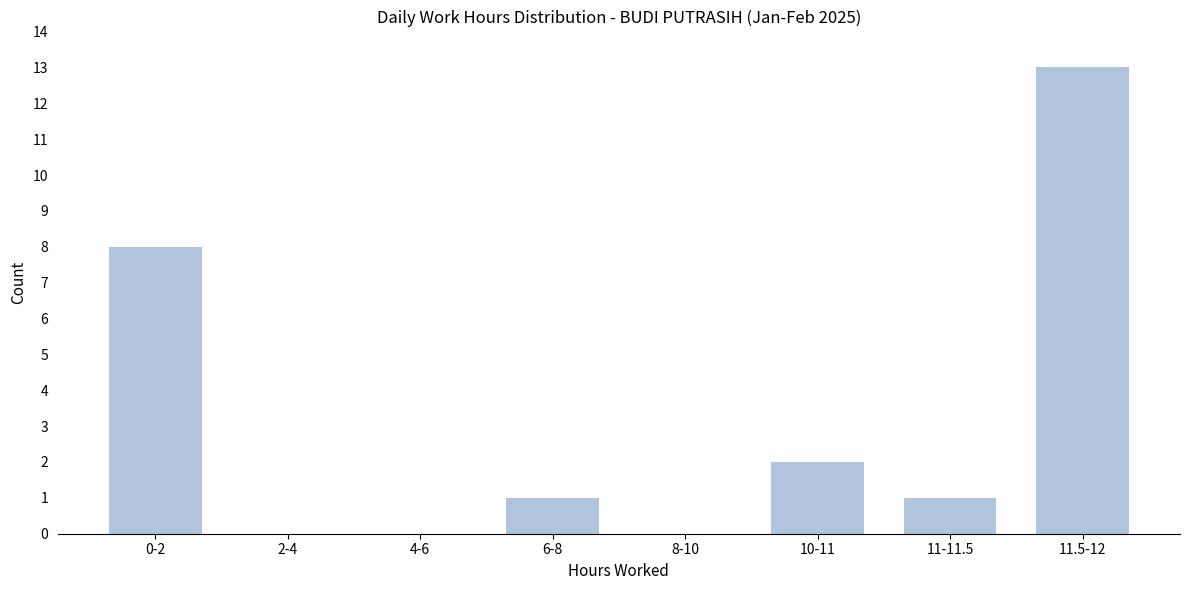

Reading left to right, what are all the values shown in this chart?

0-2=8	2-4=0	4-6=0	6-8=1	8-10=0	10-11=2	11-11.5=1	11.5-12=13